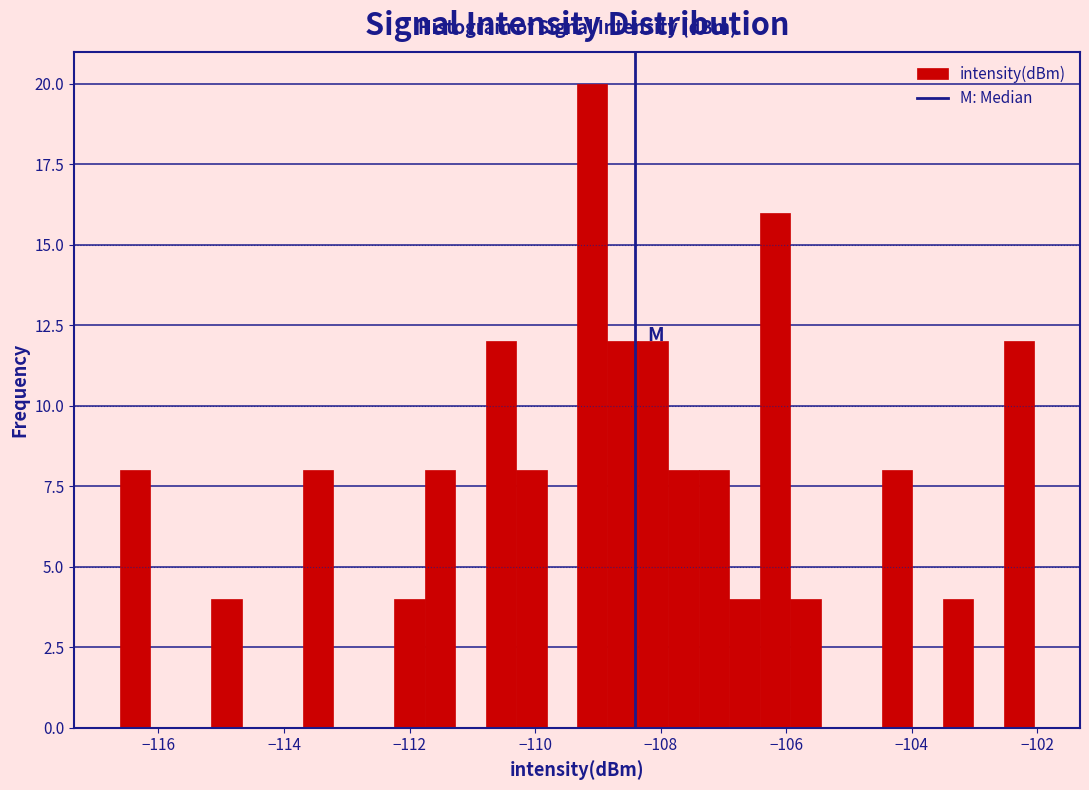

Around what value on the x-axis is the tallest bar? Give the approximate position of its centre, as read against the axis.

-109.0